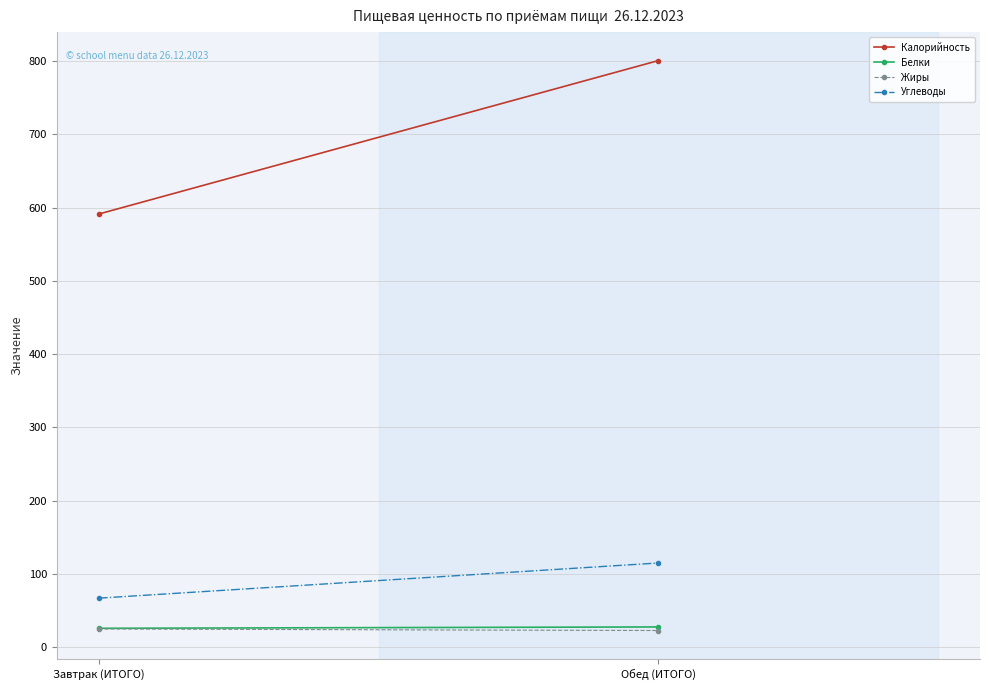

What is the average value of the Белки series?

26.7